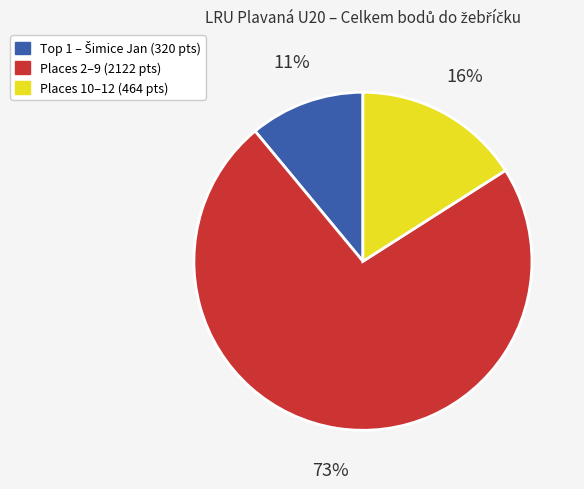

Does any single category account for the majority?

Yes